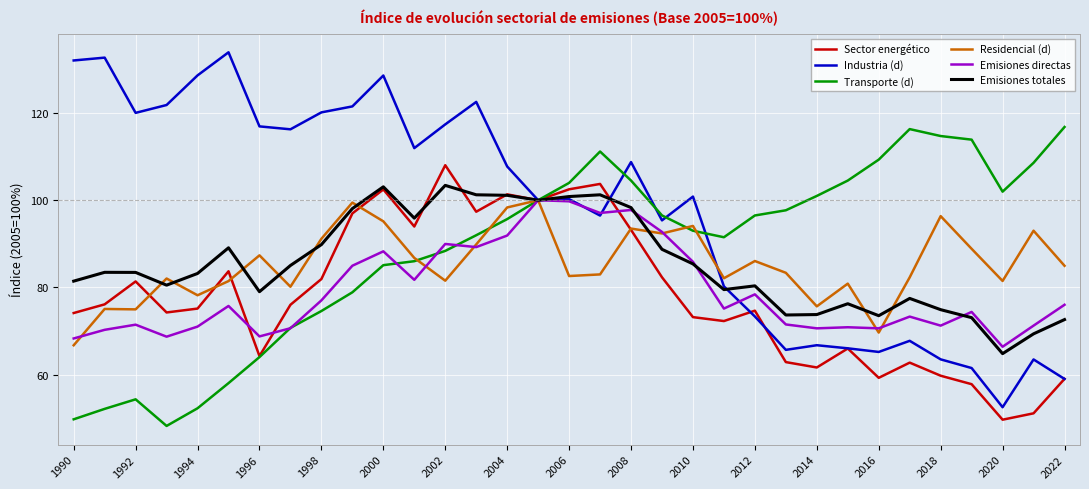

What is the maximum value for Transporte (d)?

116.8